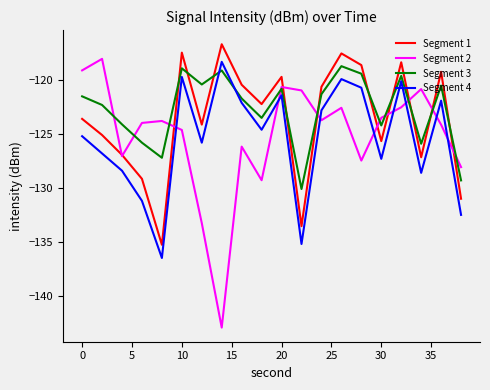

Does the chart display data point markers on the line(s)?

No